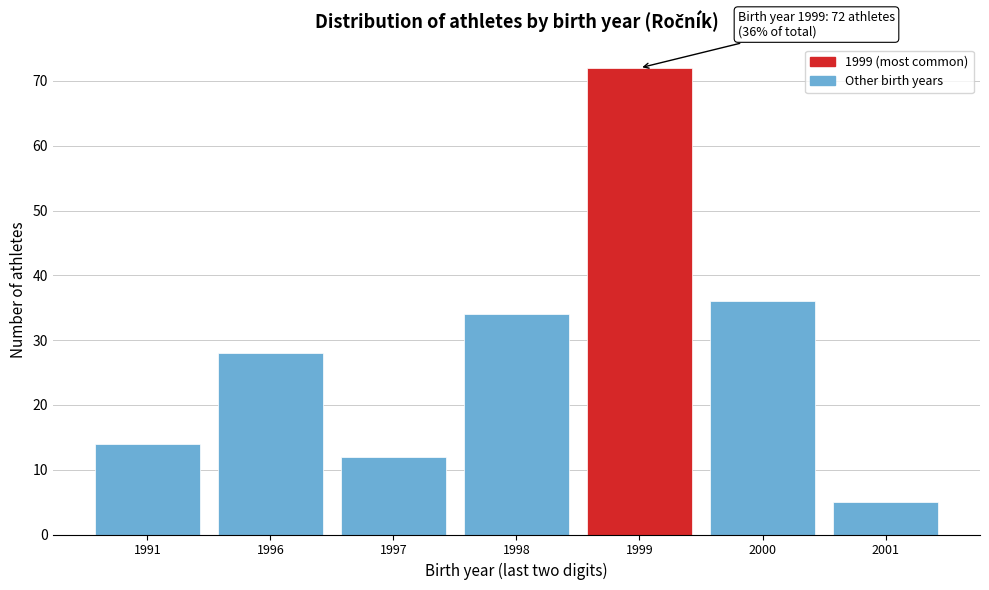

Reading left to right, list all the values displayed in this chart.

14	28	12	34	72	36	5